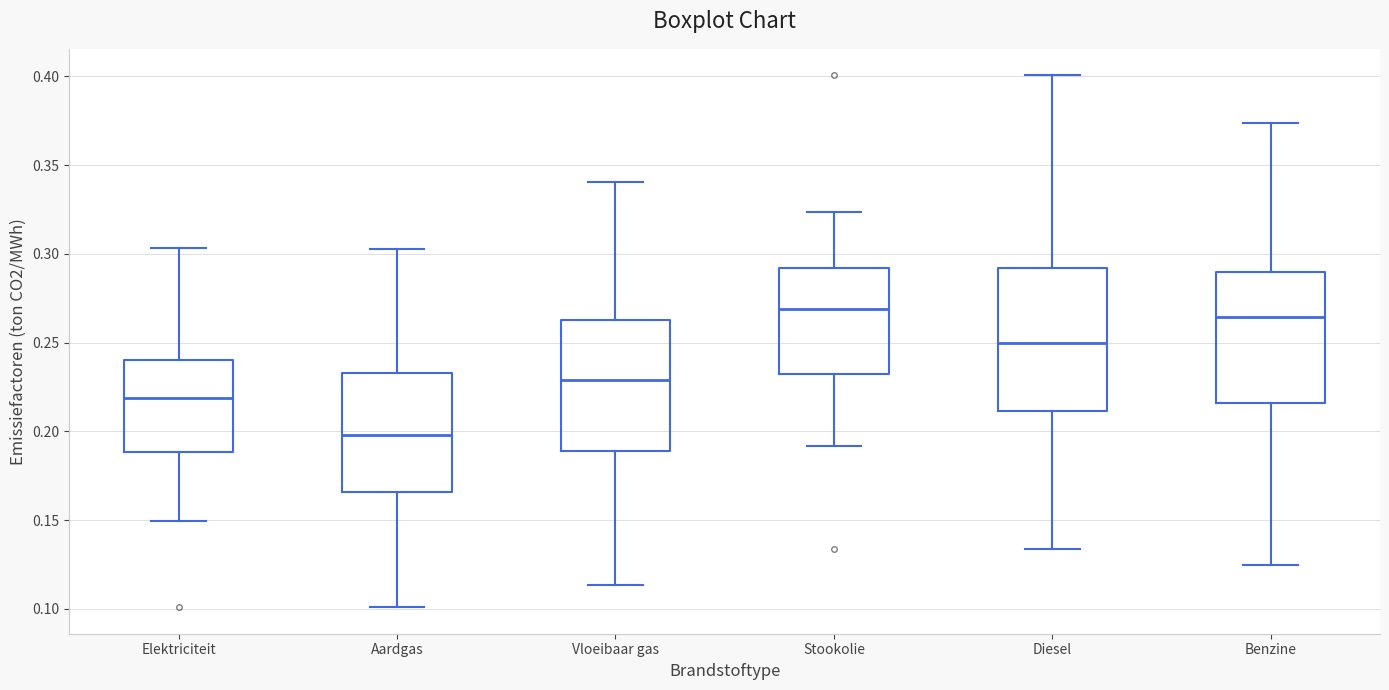

Which box is the tallest, from its lower edge to its upper edge?

Diesel